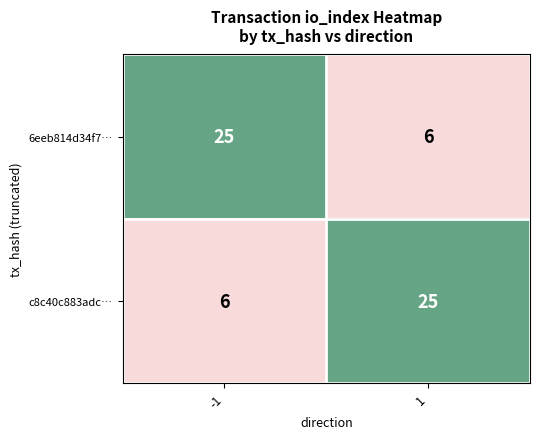

Reading left to right, extract all data points from this chart.

6eeb814d34f7…: -1=25	1=6
c8c40c883adc…: -1=6	1=25